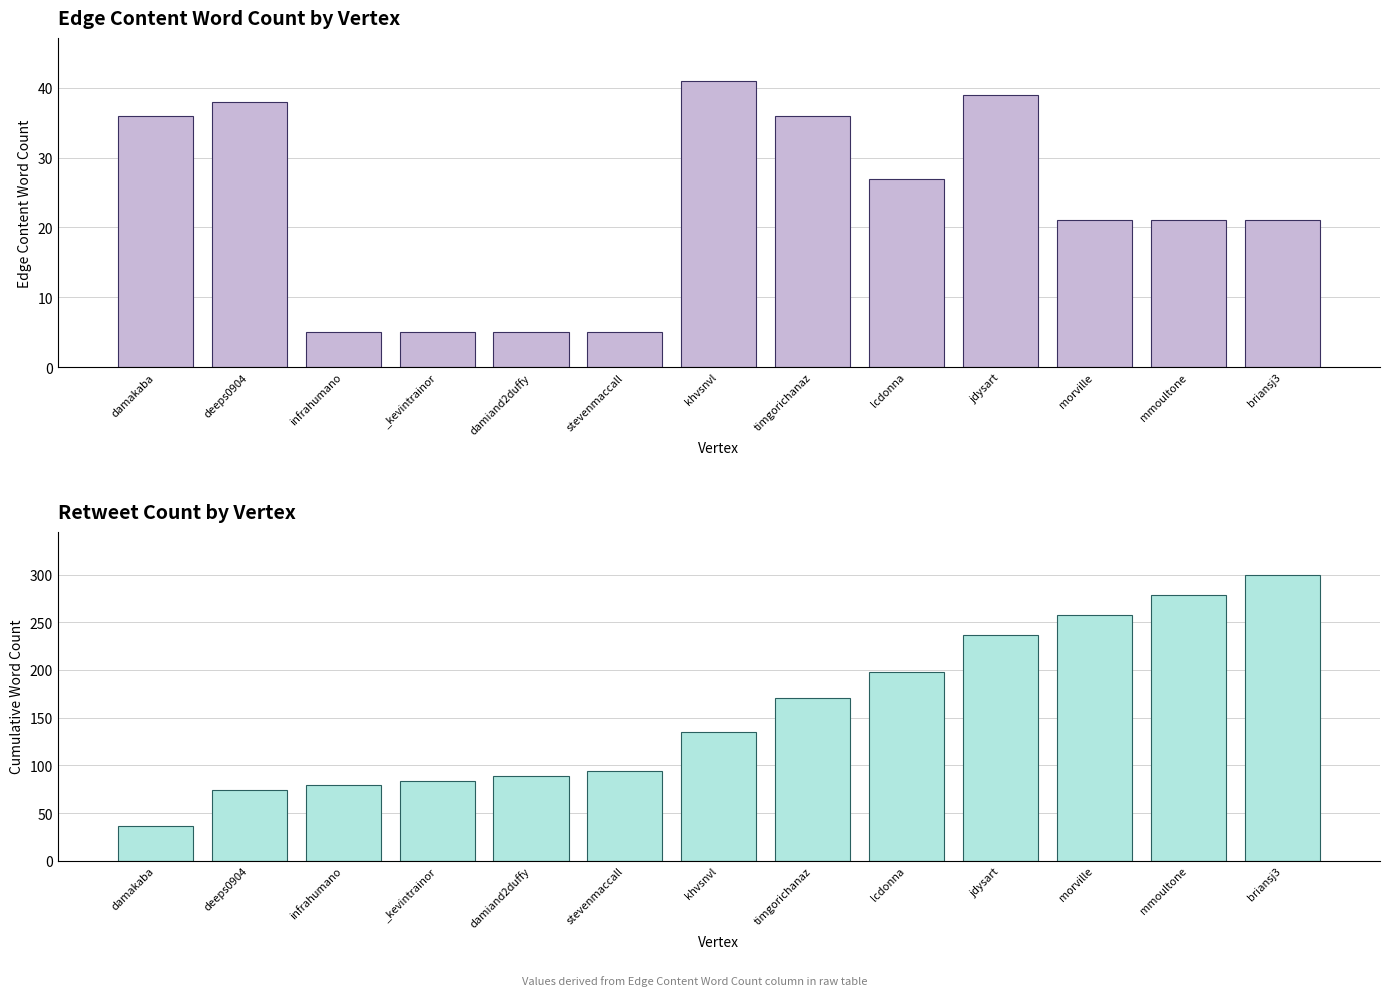

What is the minimum value shown in the chart?

5